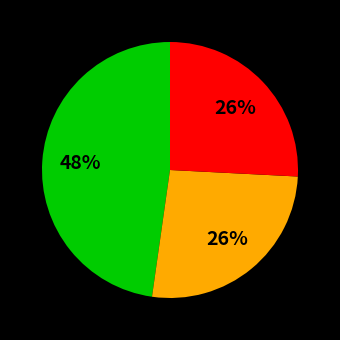

To the nearest percent, what is the average slice percentage?

33%